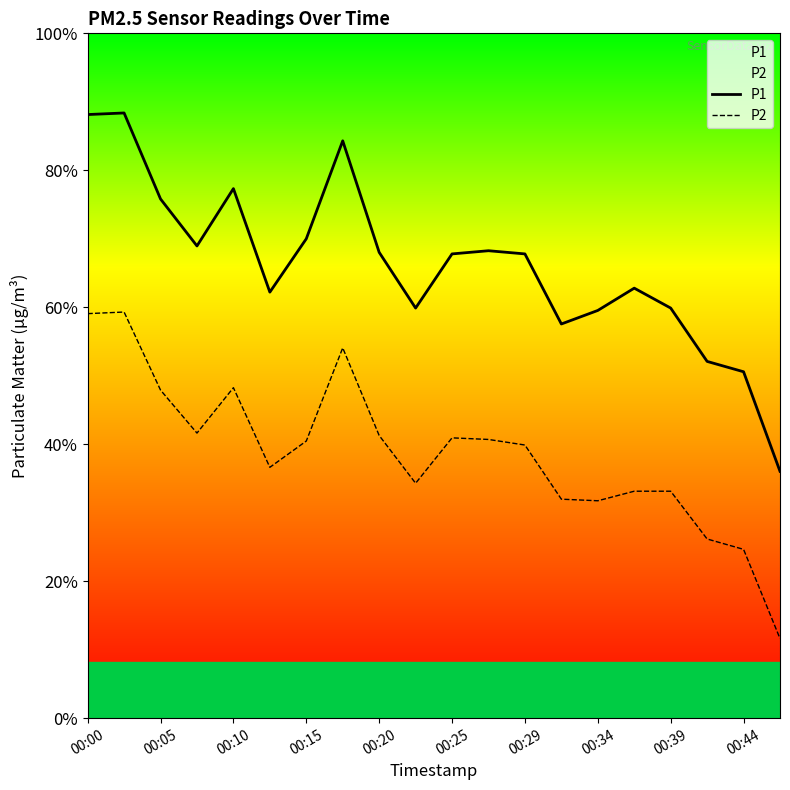

Does the chart display data point markers on the line(s)?

No